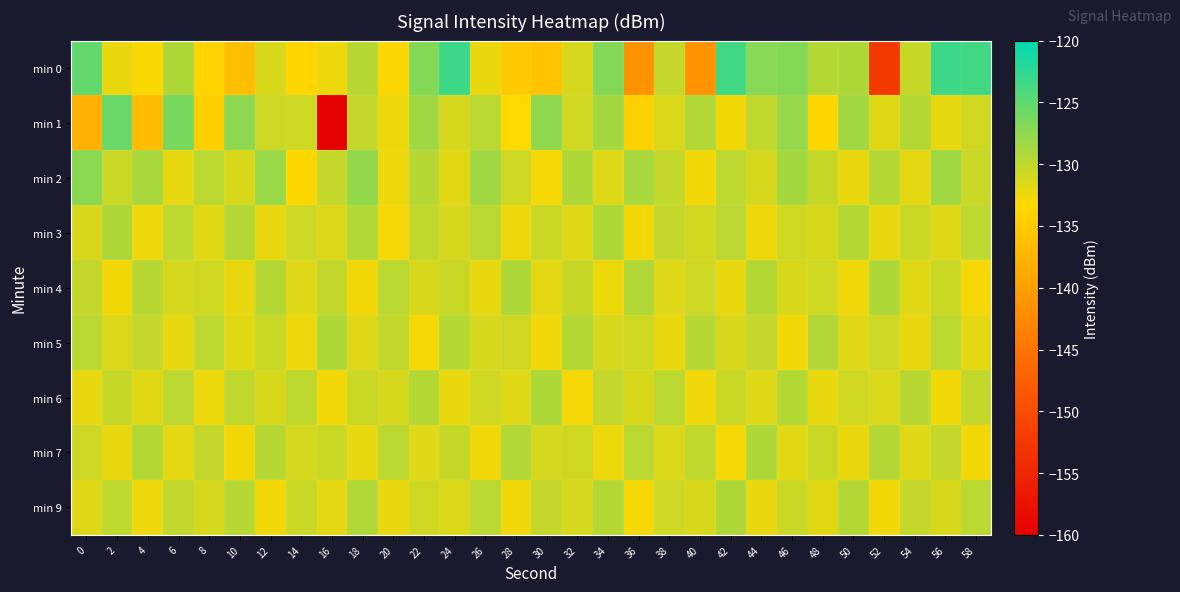

At 54, list the series in order from smallest to largest.

min 5, min 2, min 4, min 7, min 3, min 0, min 9, min 6, min 1